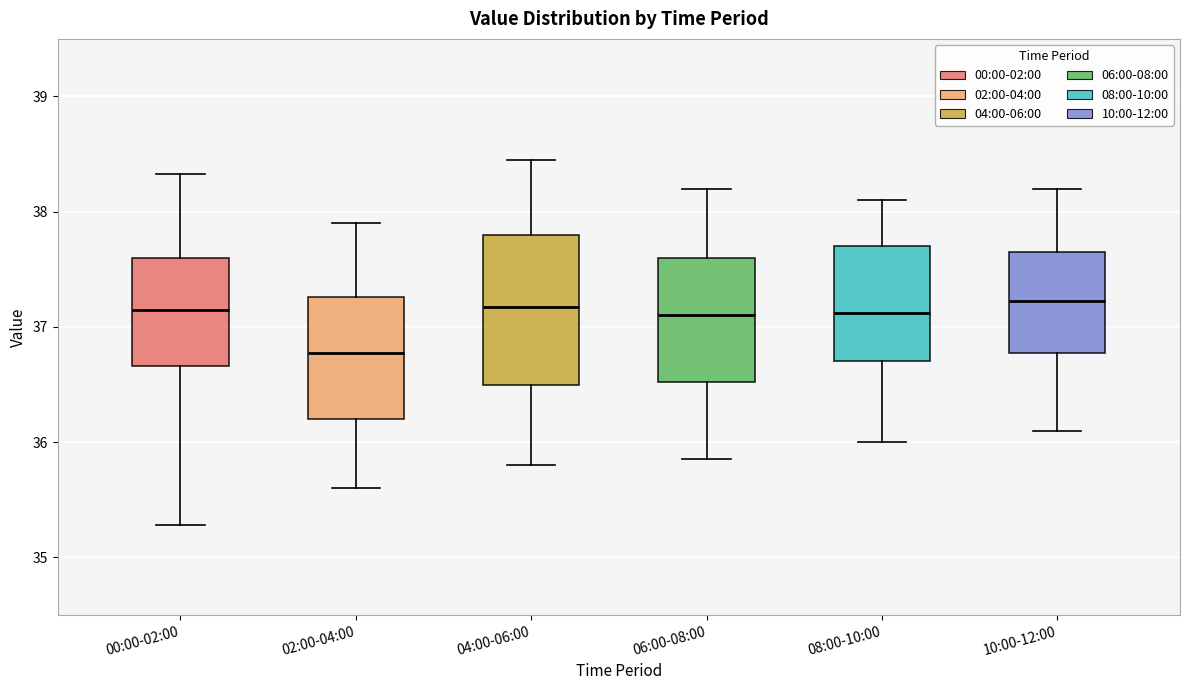

Reading left to right, read every box against the y-axis: the position of its median line, the range the box covers, and the ends of its whiskers. The values are not printed on the chart, so give them approximately, as read against the axis.

00:00-02:00: median 37.1, box 36.7 to 37.6, whiskers 35.3 to 38.3
02:00-04:00: median 36.8, box 36.2 to 37.3, whiskers 35.6 to 37.9
04:00-06:00: median 37.2, box 36.5 to 37.8, whiskers 35.8 to 38.5
06:00-08:00: median 37.1, box 36.5 to 37.6, whiskers 35.9 to 38.2
08:00-10:00: median 37.1, box 36.7 to 37.7, whiskers 36.0 to 38.1
10:00-12:00: median 37.2, box 36.8 to 37.7, whiskers 36.1 to 38.2